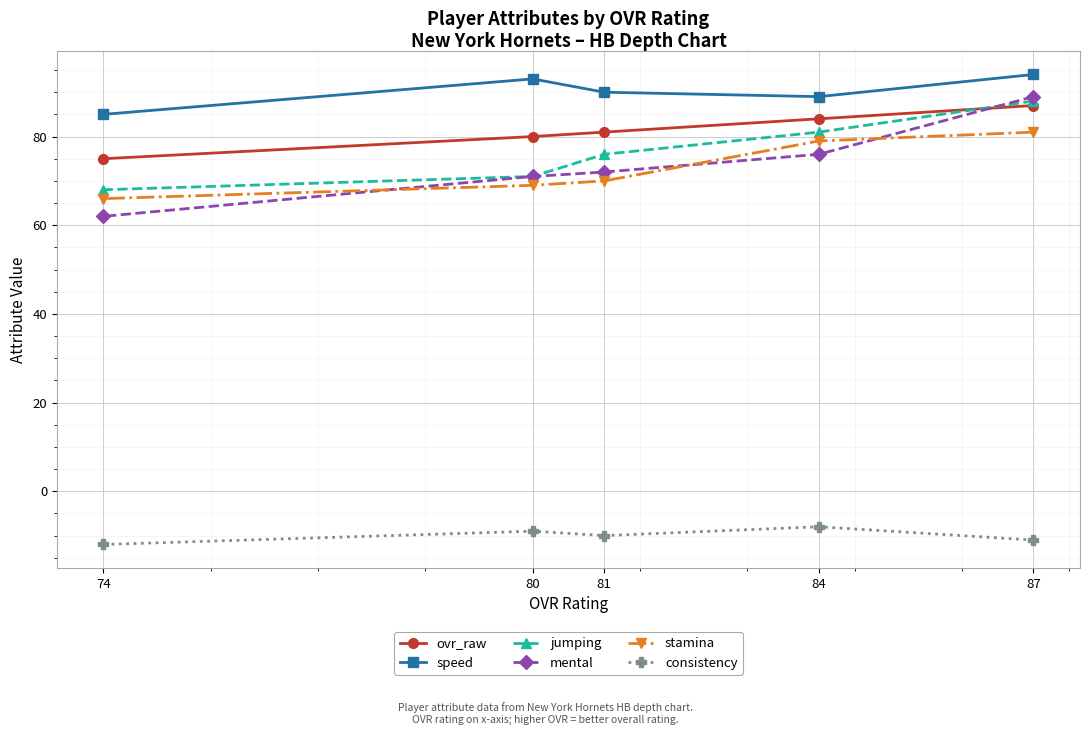

True or false: stamina and ovr_raw intersect in this chart.

False